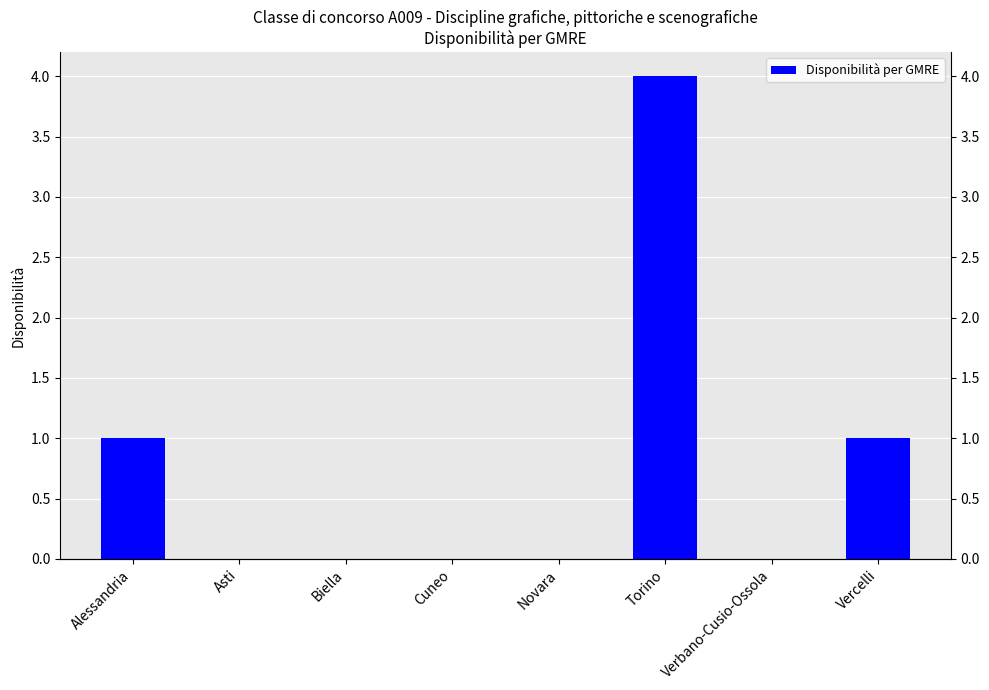

Reading left to right, list all the values displayed in this chart.

1	0	0	0	0	4	0	1